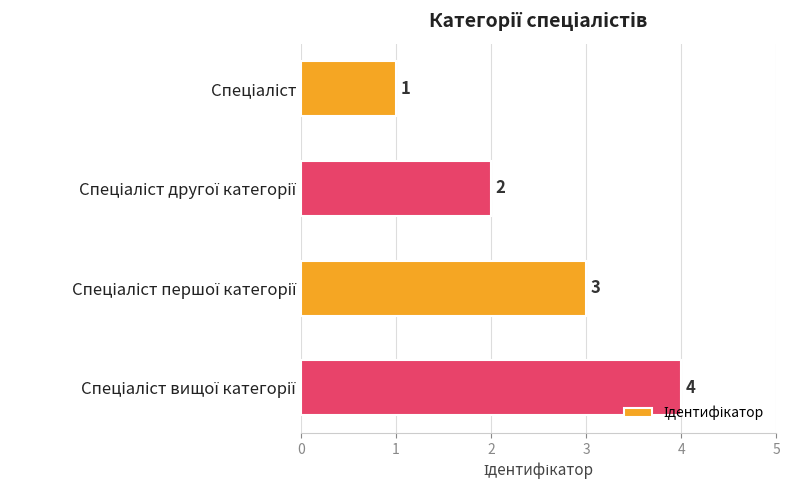

What is the difference between the maximum and minimum values?

3